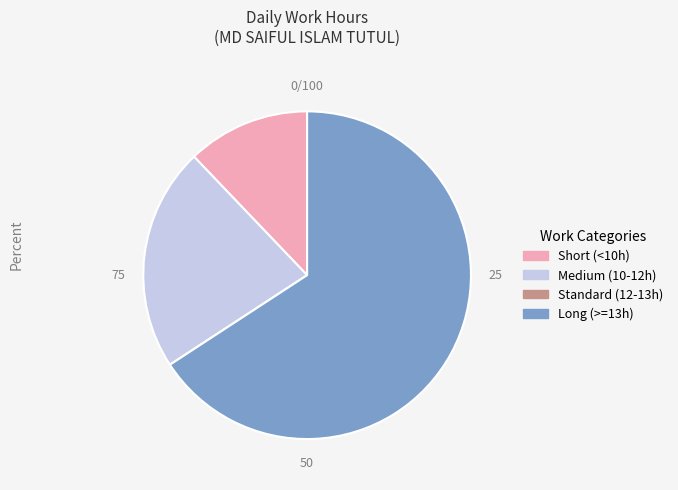

Is there a majority slice in this chart?

Yes